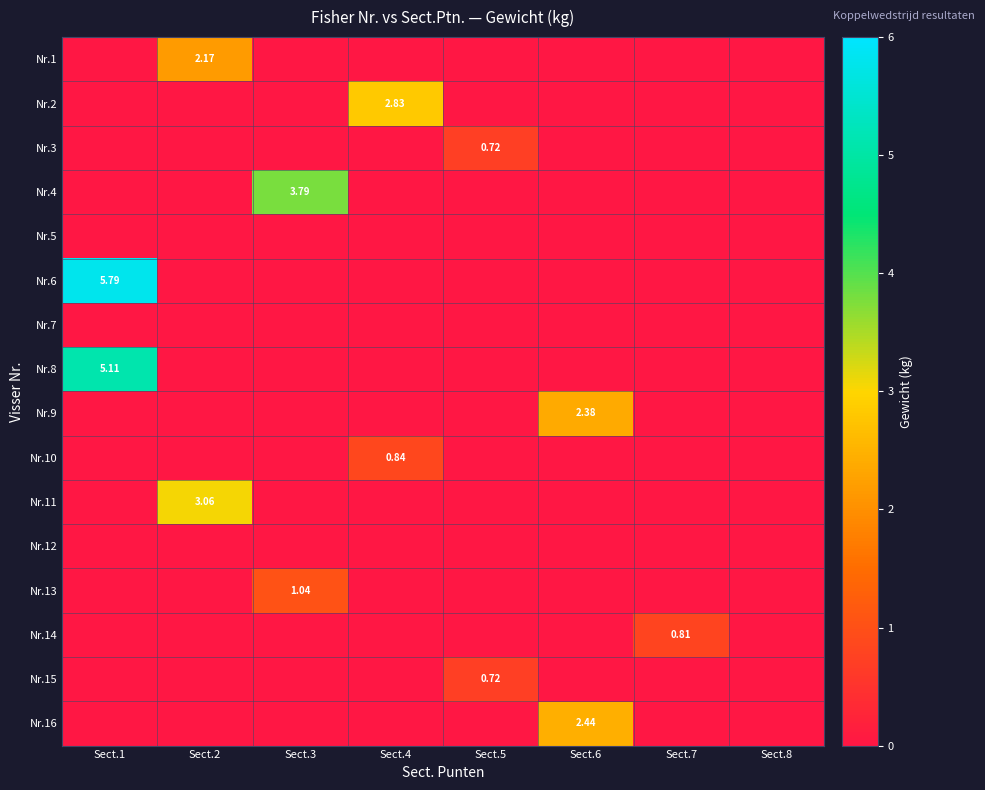

Where is Nr.3 nearest to the value 0?

Sect.1